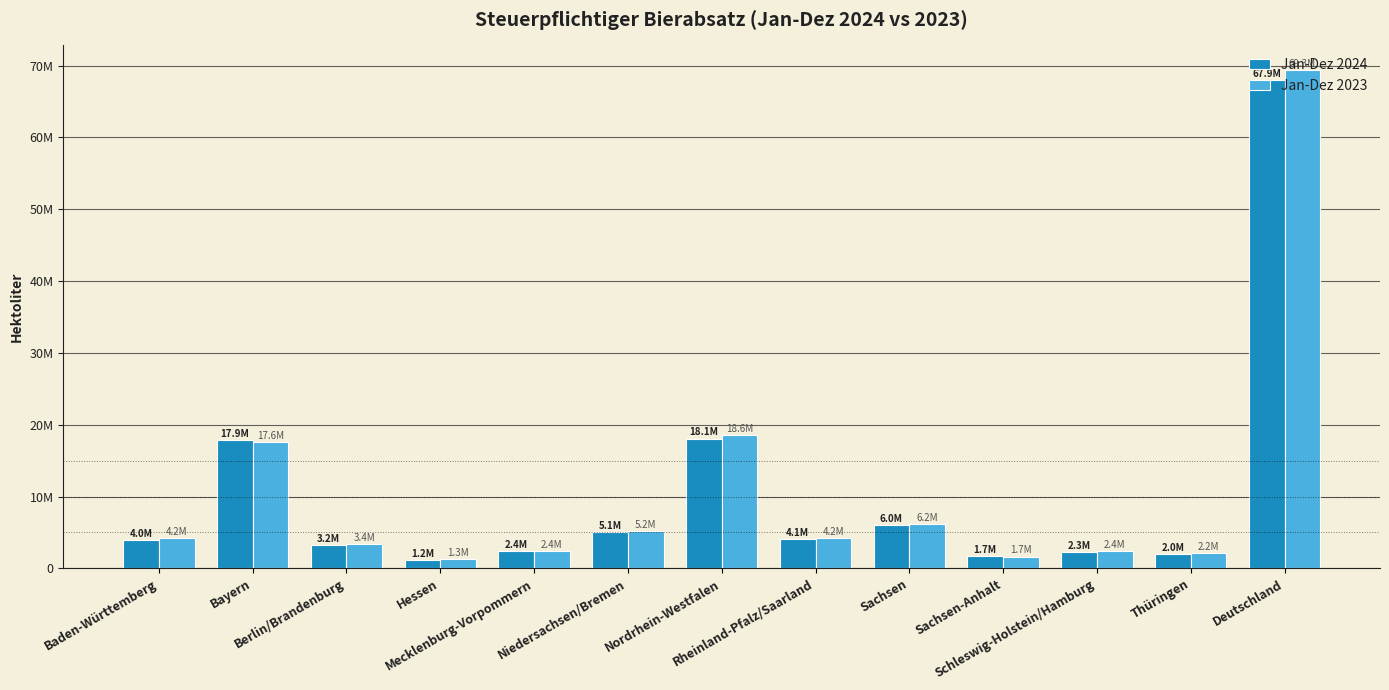

At which label does Jan-Dez 2024 reach its minimum?

Hessen